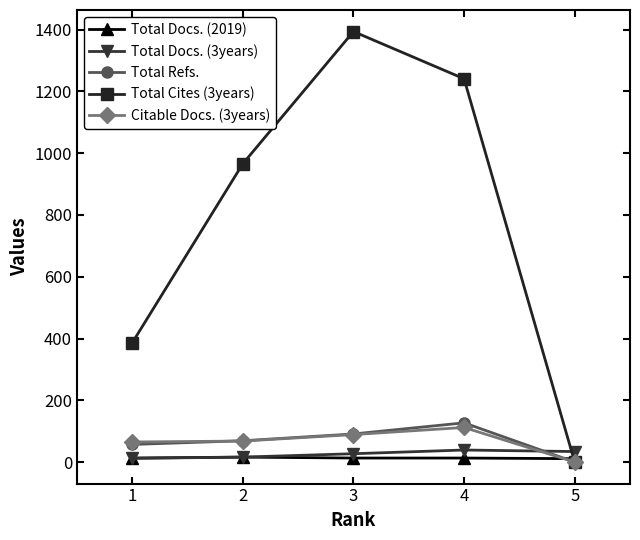

What is the sum of the Total Docs. (3years) values at 2 and 1?

28